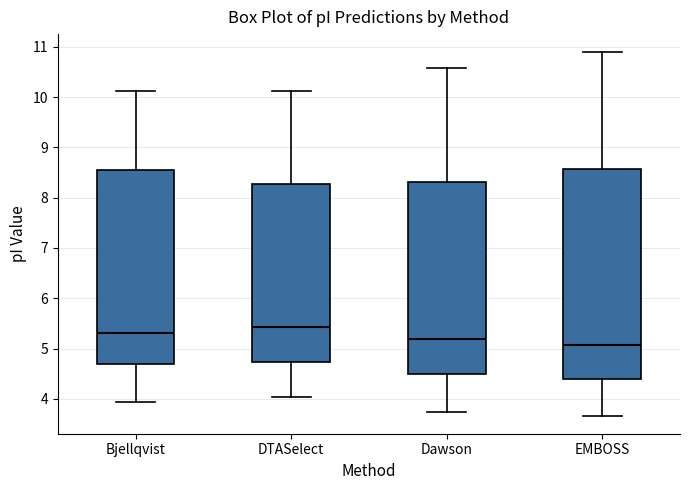

Which box is the tallest, from its lower edge to its upper edge?

EMBOSS